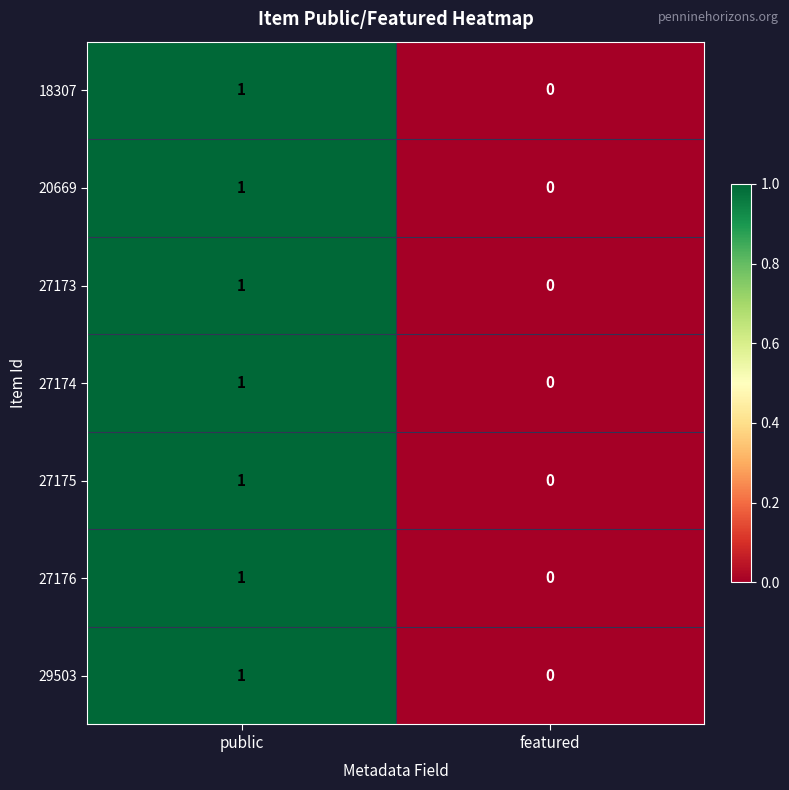

At which category is the sum across all series the highest?

public